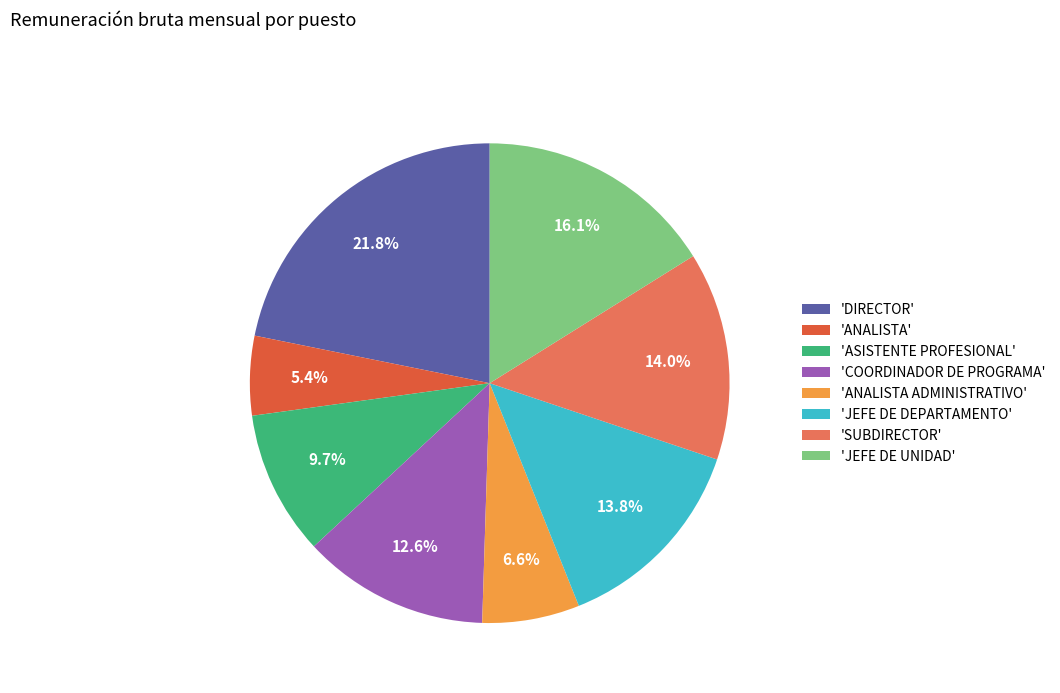

What percentage is NOT represented by 'DIRECTOR'?

78.2%